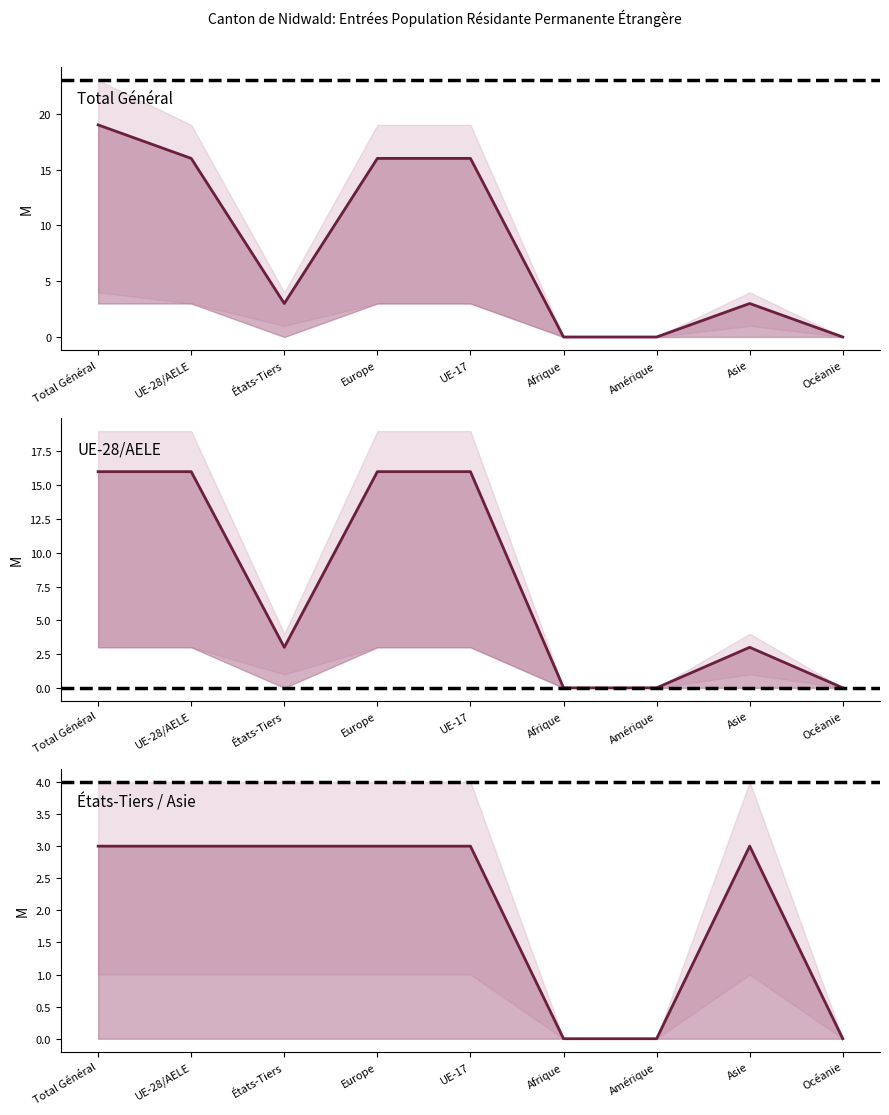

Between Amérique and États-Tiers, which is larger?

États-Tiers